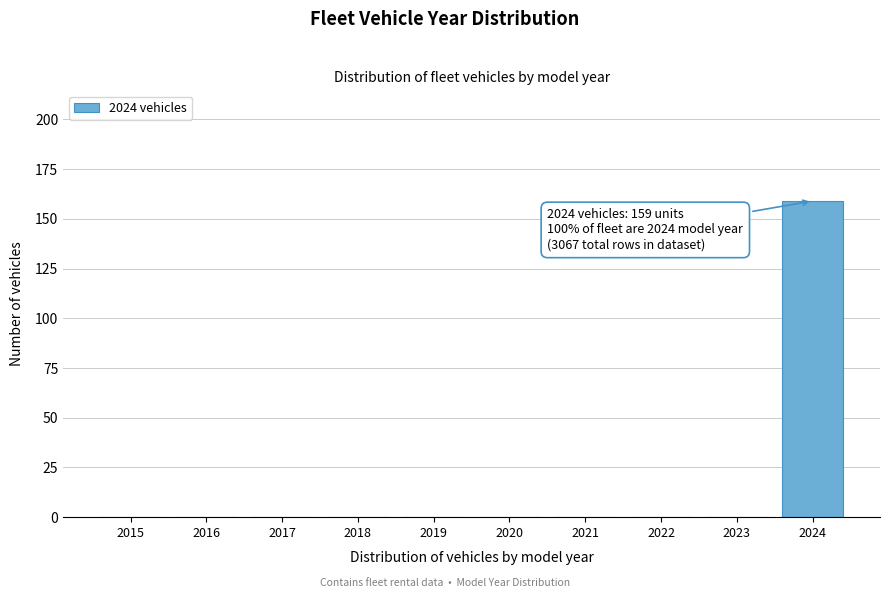

Reading left to right, what are all the values shown in this chart?

2015=0	2016=0	2017=0	2018=0	2019=0	2020=0	2021=0	2022=0	2023=0	2024=159